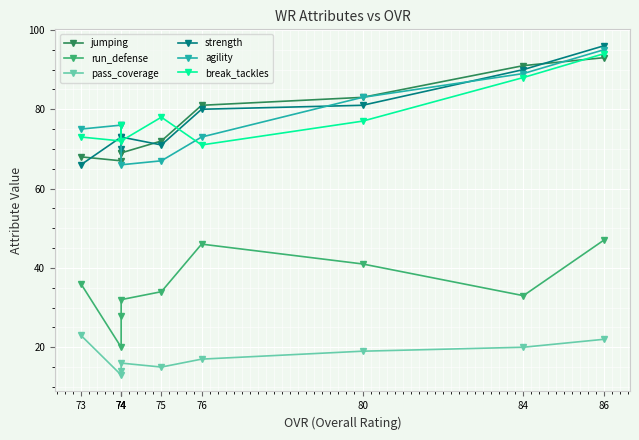

True or false: pass_coverage and agility cross at least once.

False